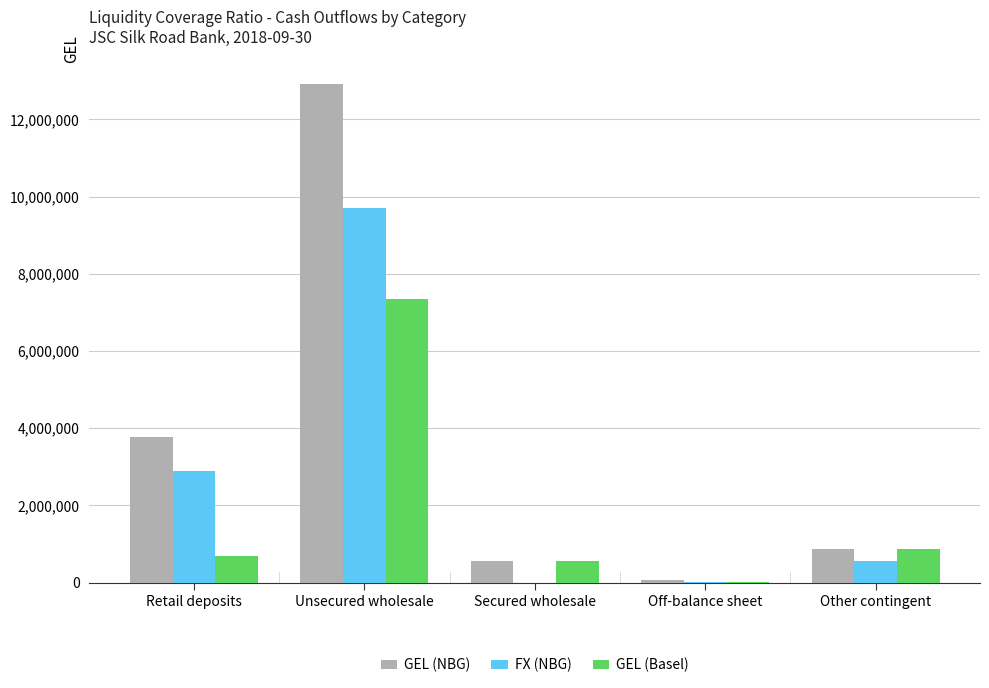

What is the greatest value displayed?

12914317.4